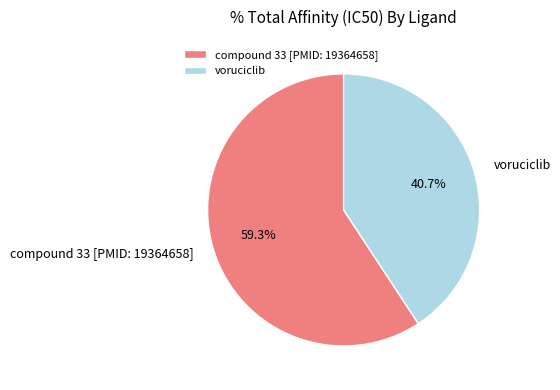

The compound 33 [PMID: 19364658] slice represents 59% of the pie. True or false?

True